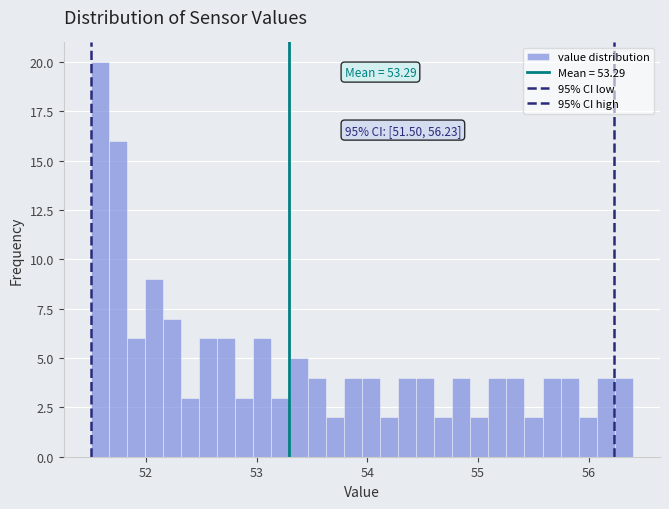

Around what value on the x-axis is the tallest bar? Give the approximate position of its centre, as read against the axis.

51.6